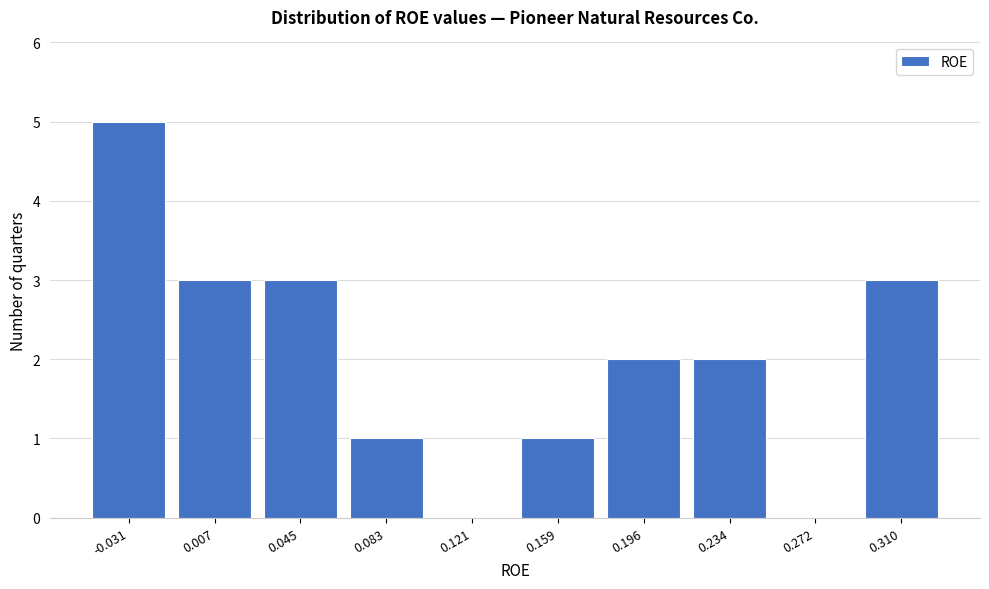

Reading left to right, what are all the values shown in this chart?

-0.031=5	0.007=3	0.045=3	0.083=1	0.121=0	0.159=1	0.196=2	0.234=2	0.272=0	0.310=3